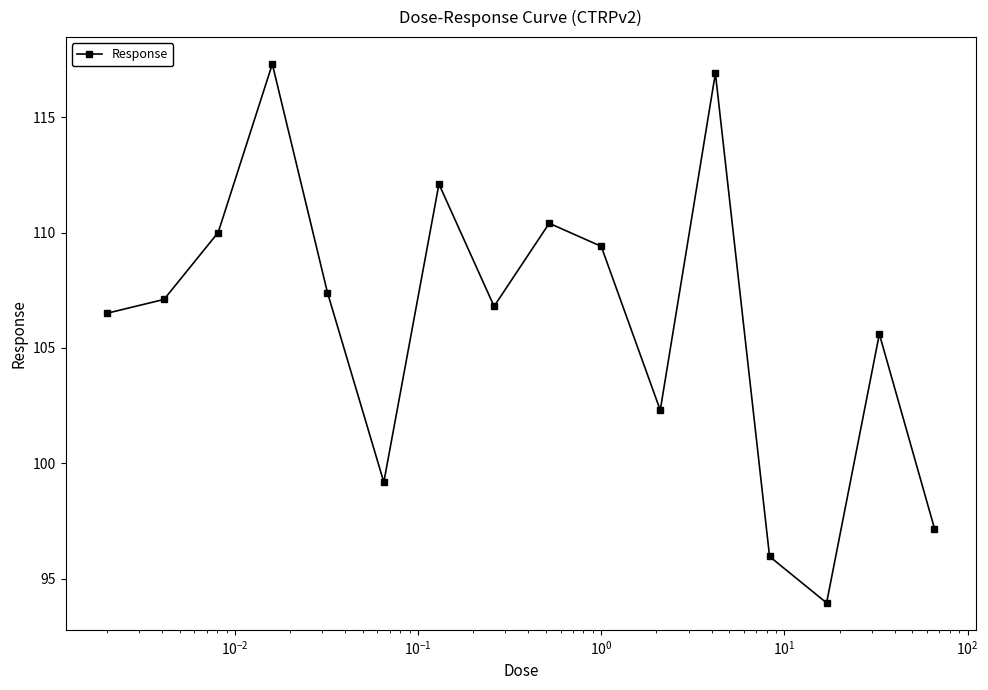

What is the value of the 5th point from the left?

107.4